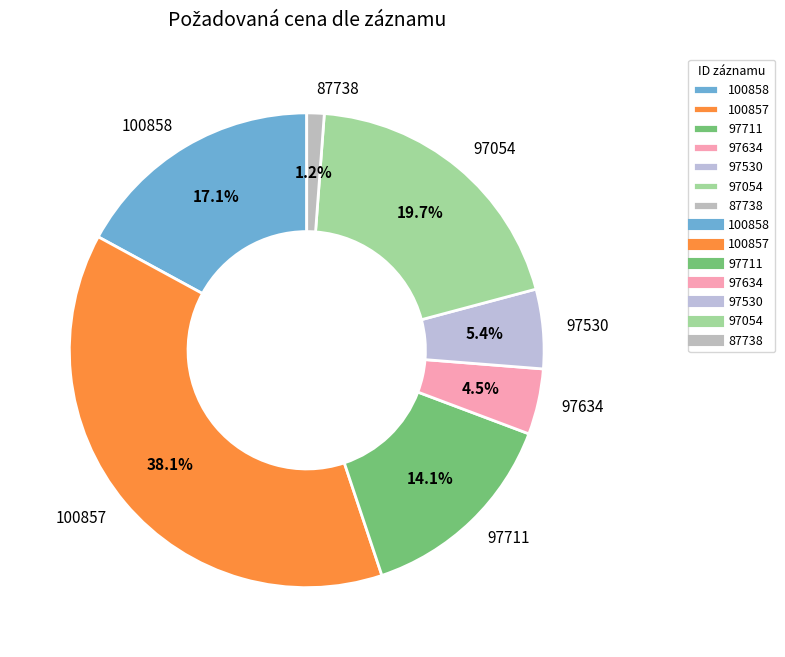

How many segments does this pie chart have?

7